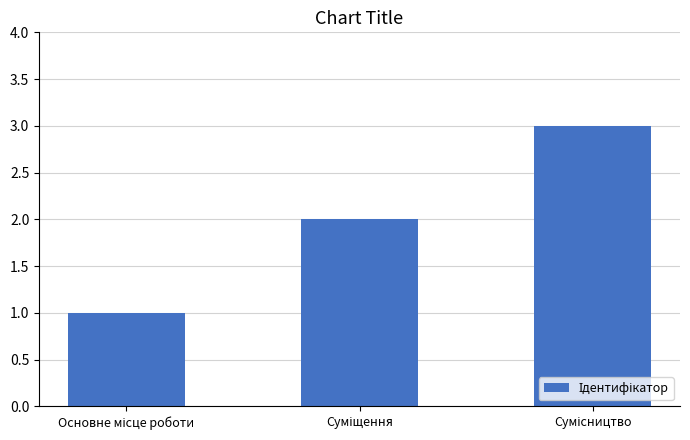

What is the maximum value shown in the chart?

3